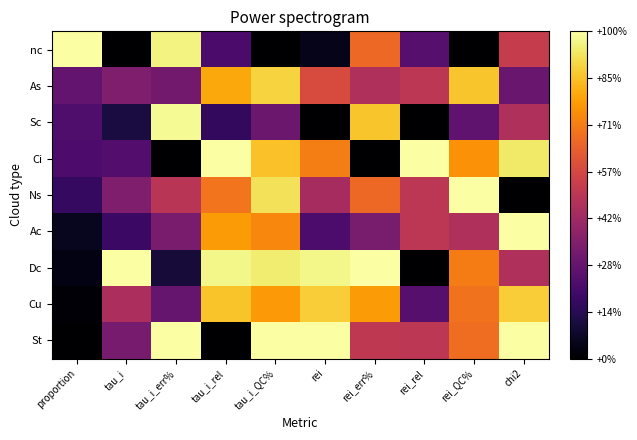

At how many categories does at least one series exceed 0?

10